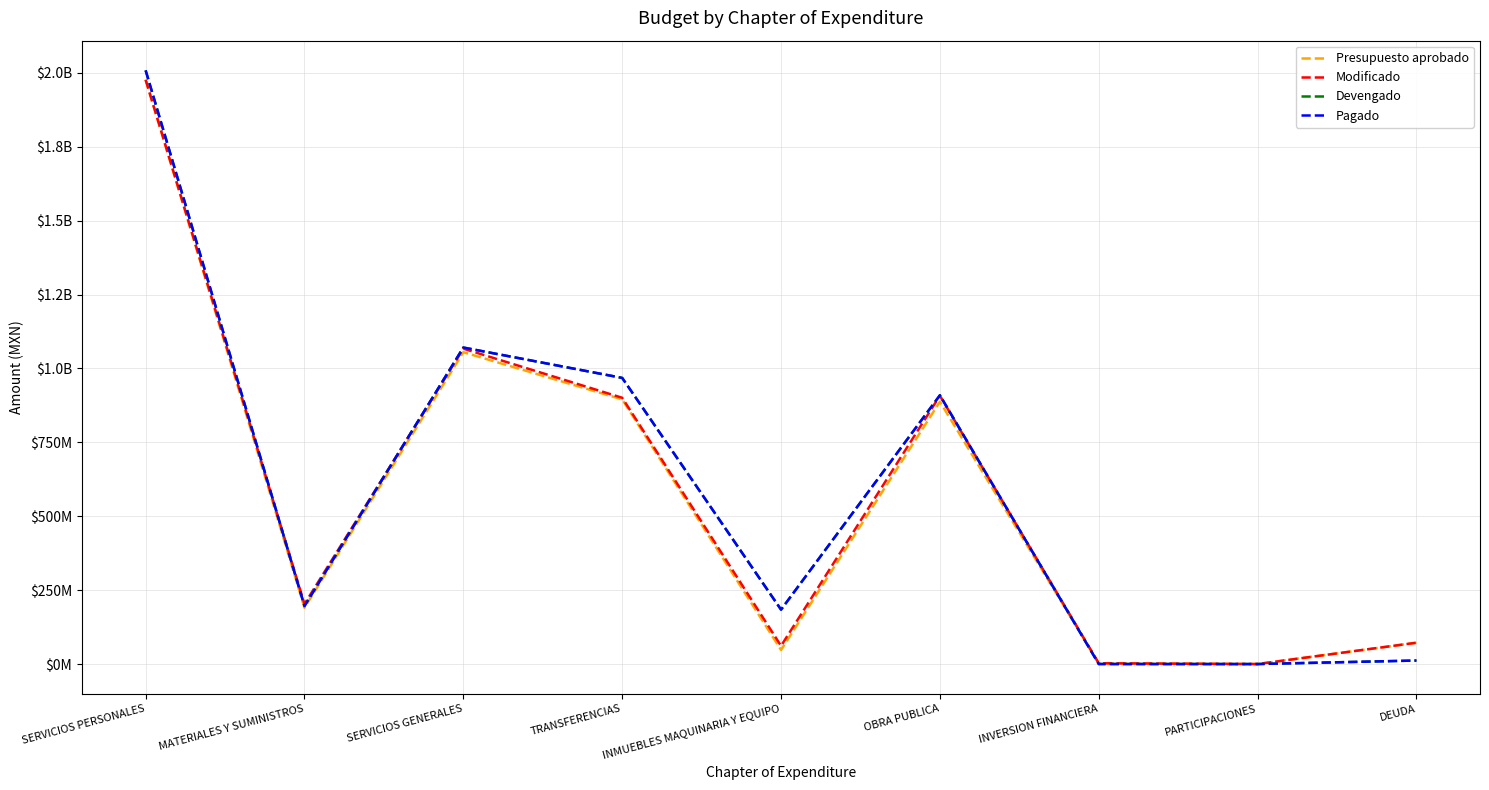

Which category has the highest value across all series?

SERVICIOS PERSONALES